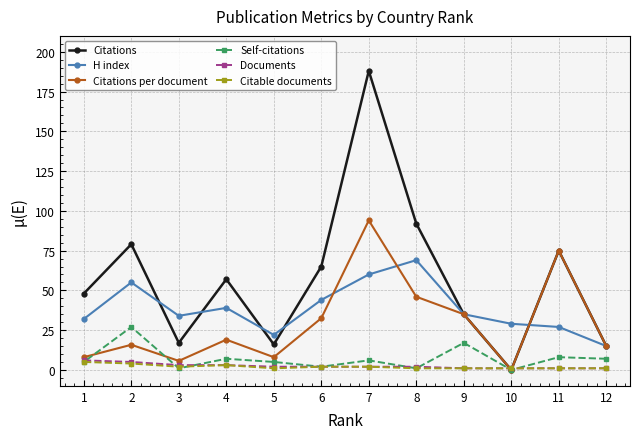

Is the value of Citations at 9 greater than the value of Documents at 12?

Yes